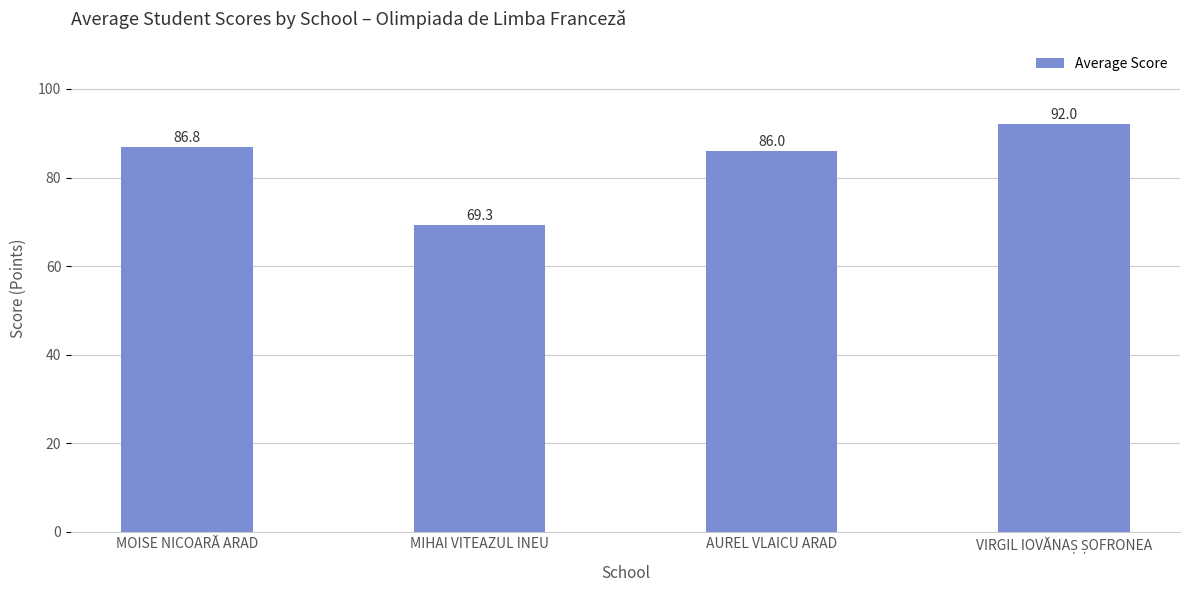

At which label does the data first exceed 86?

MOISE NICOARĂ ARAD